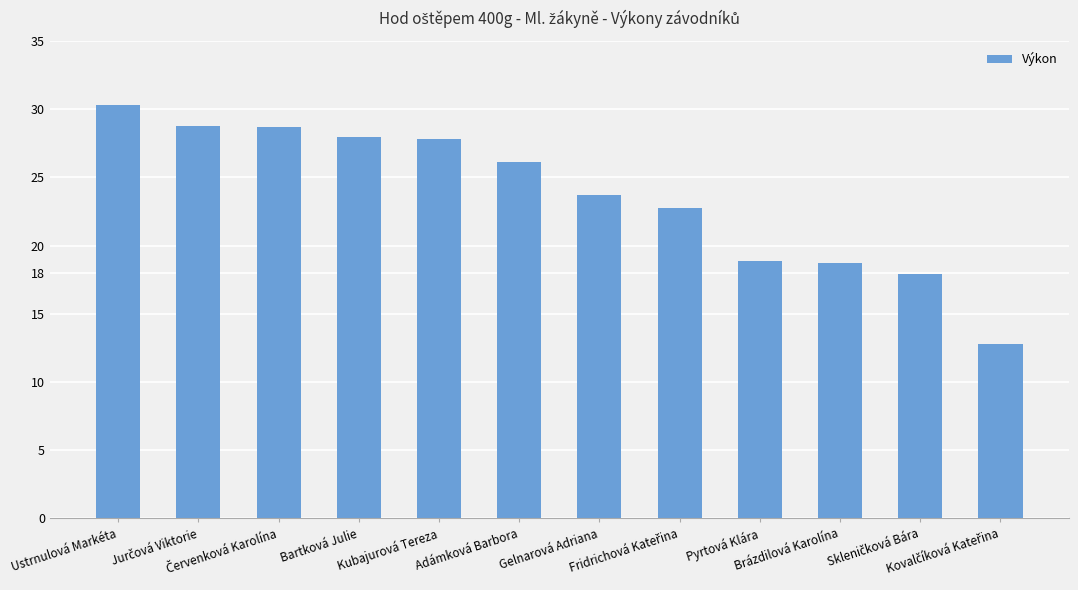

What is the average value?

23.7